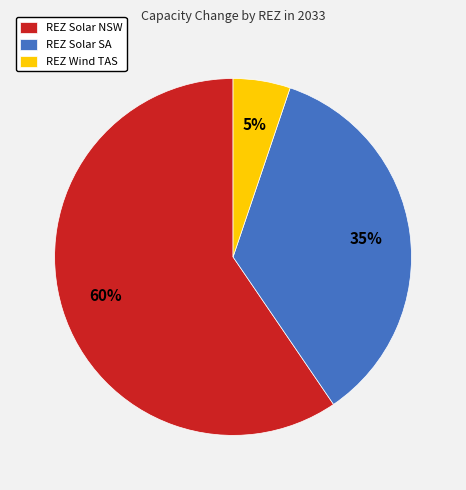

Do REZ Wind TAS and REZ Solar SA together represent more than half of the pie?

No